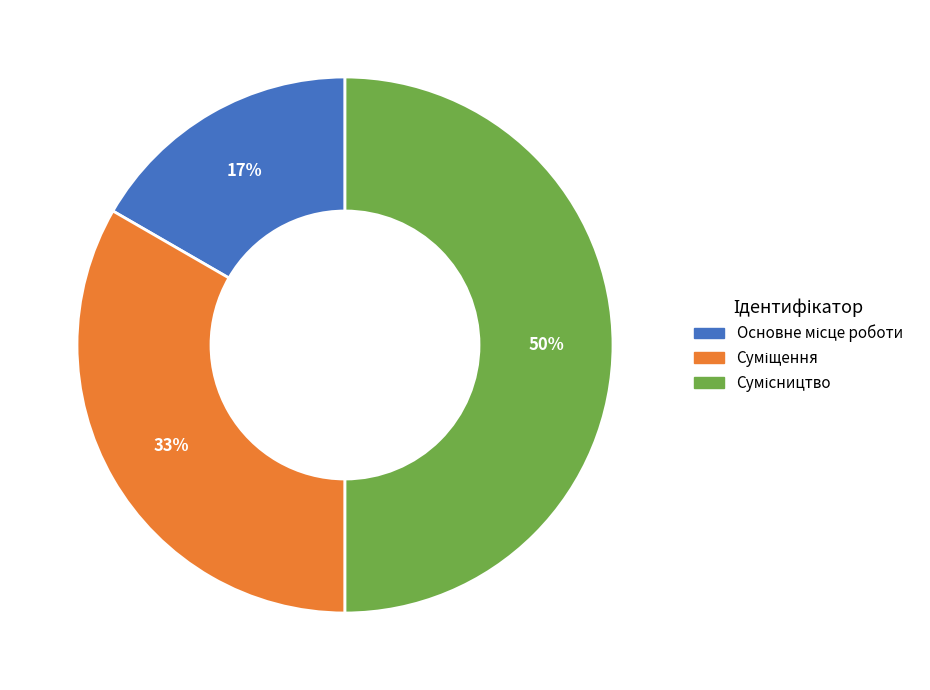

Count the number of slices in the pie.

3